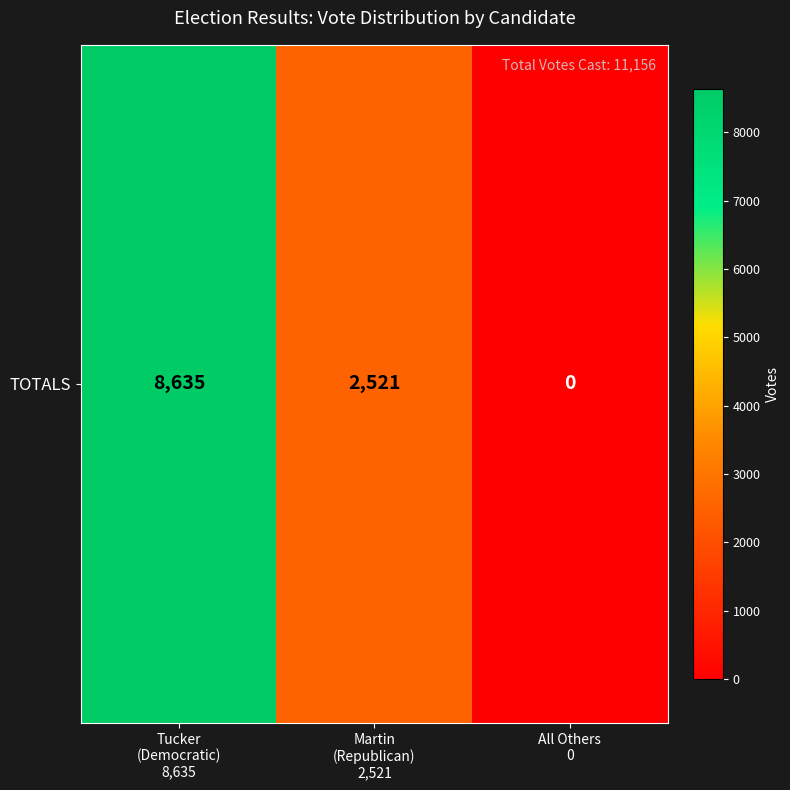

What is the approximate value at Tucker
(Democratic)
8,635, to the nearest 100?

8600